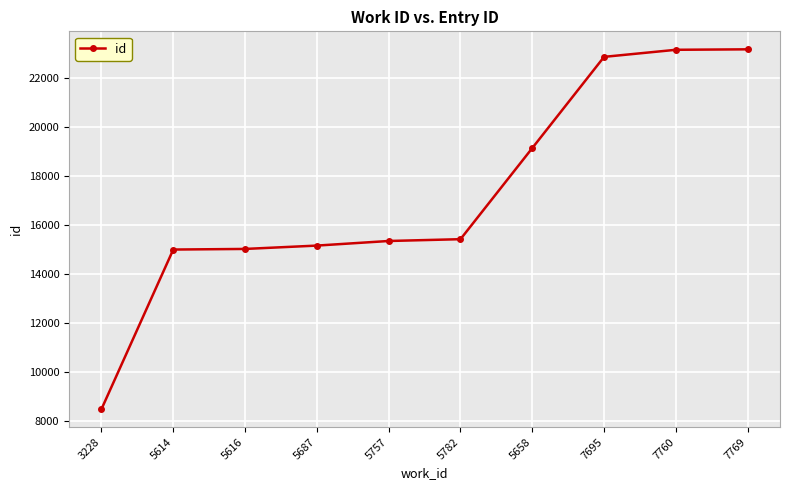

What is the label of the 3rd point from the right?

7695